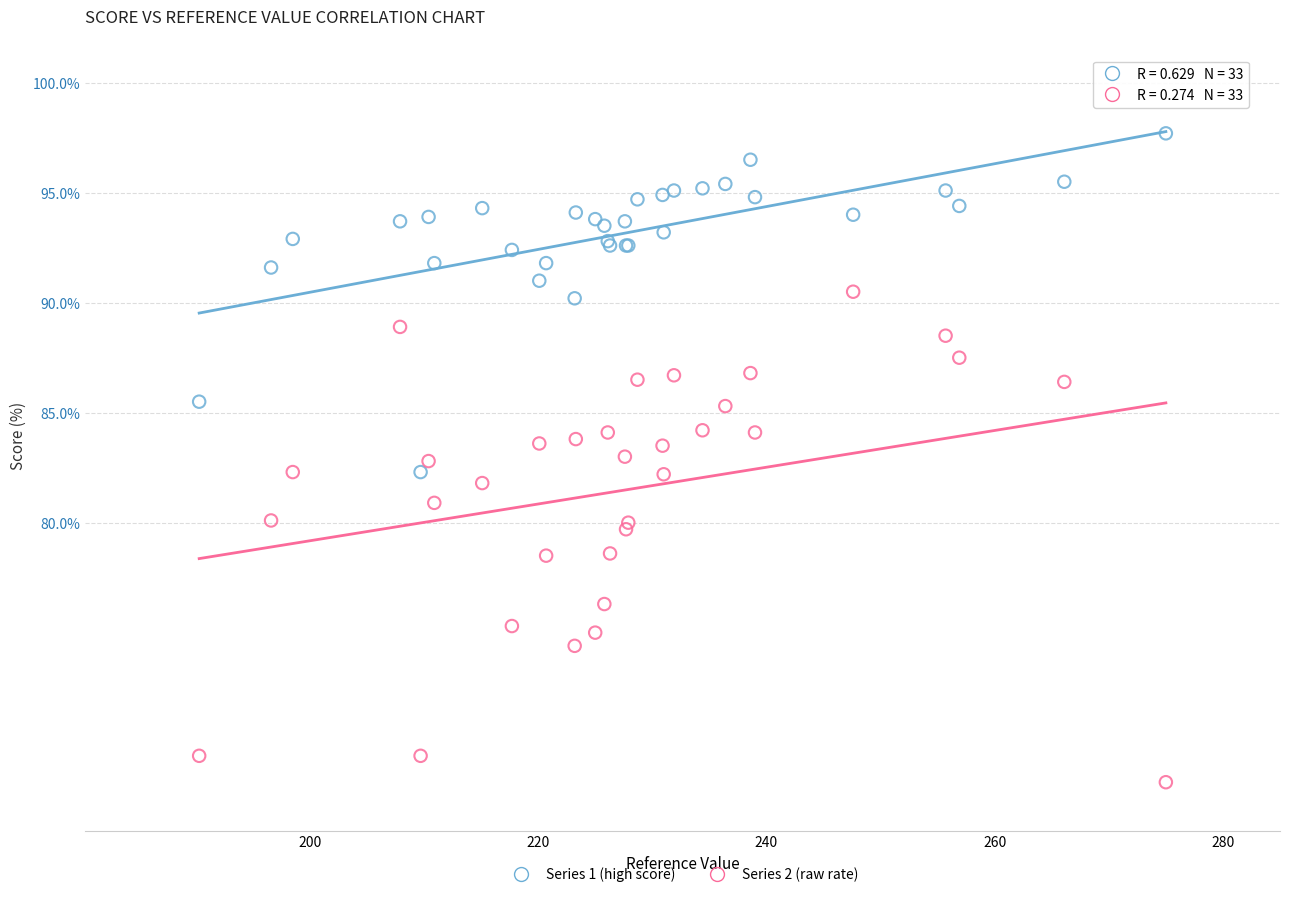

Which series reaches the minimum Y coordinate?

Series 2 (raw rate)